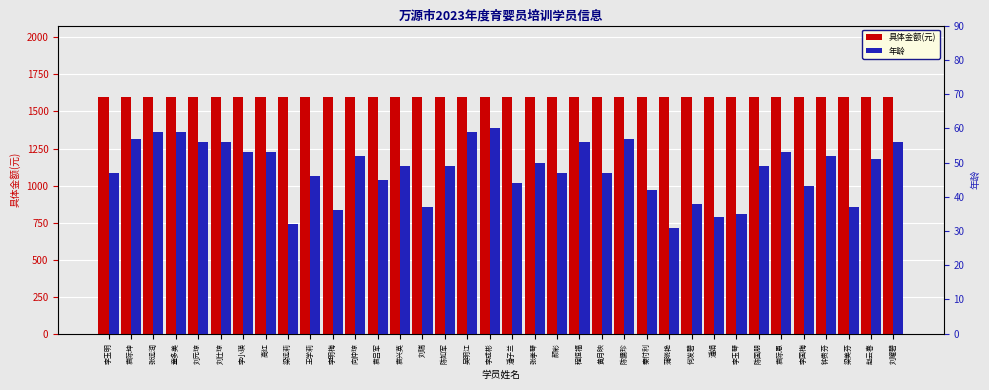

Read the 年龄 value at 何发碧, to the nearest 10.

40